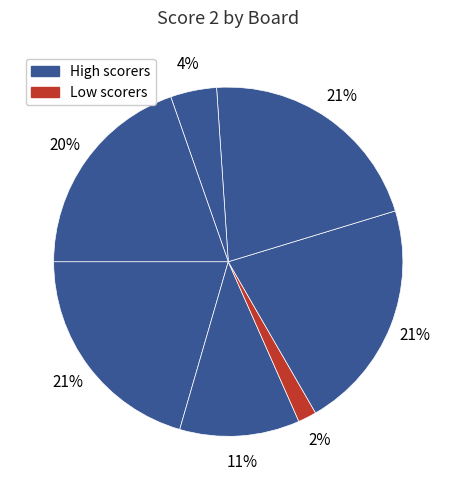

Count the number of slices in the pie.

7